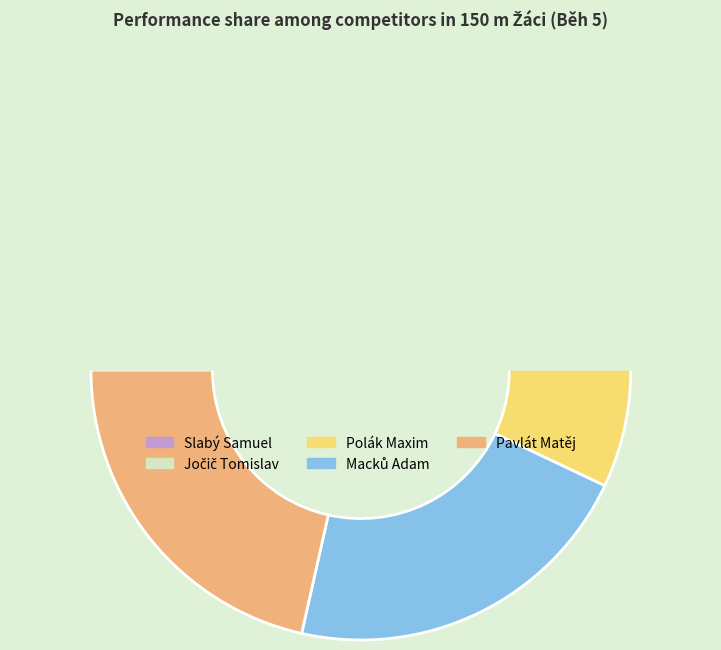

Is it true that Pavlát Matěj is 21% of the pie?

True